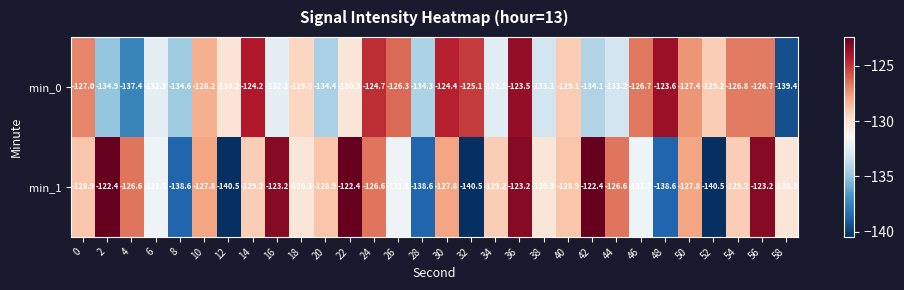

Which series has the largest total across all categories?

min_0